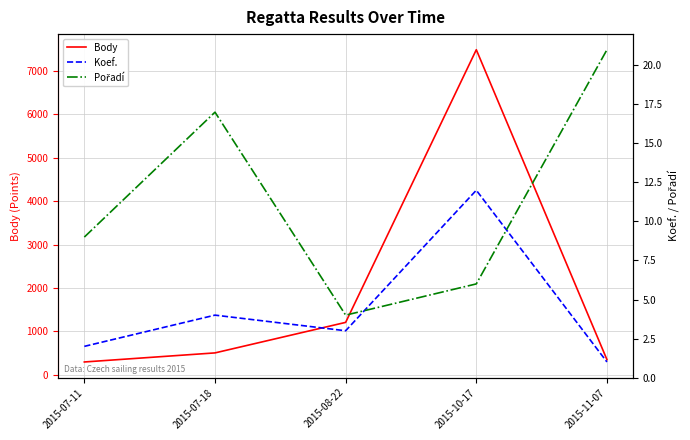

What is the total value across all series at 2015-08-22?

1213